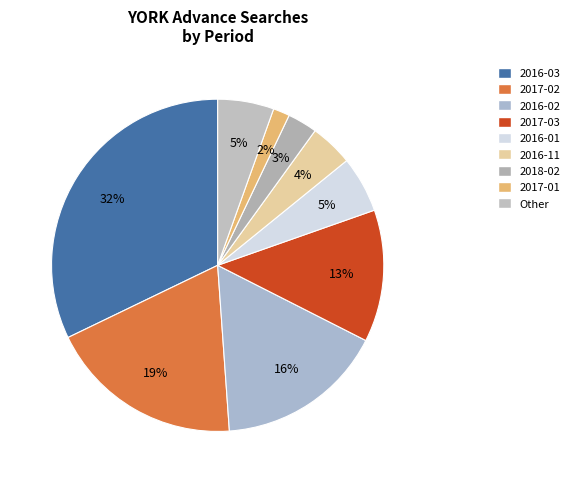

How many segments does this pie chart have?

9